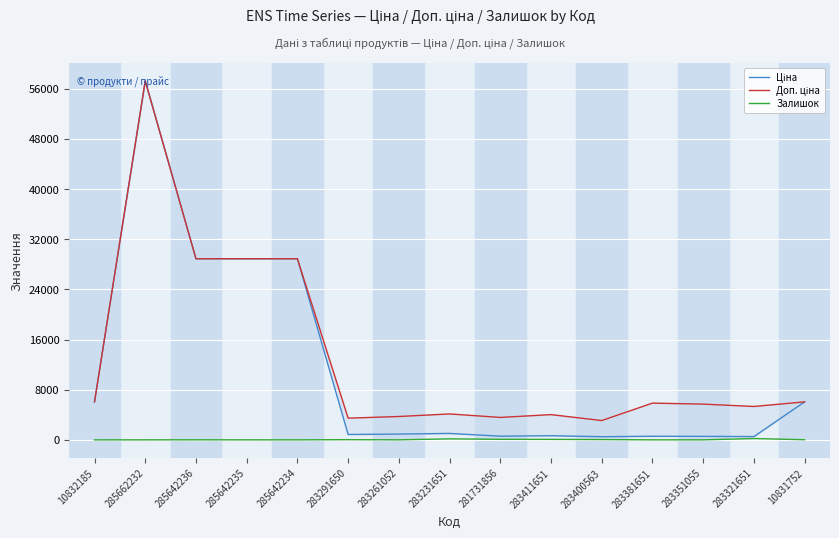

What is the minimum value for Доп. ціна?

3088.4